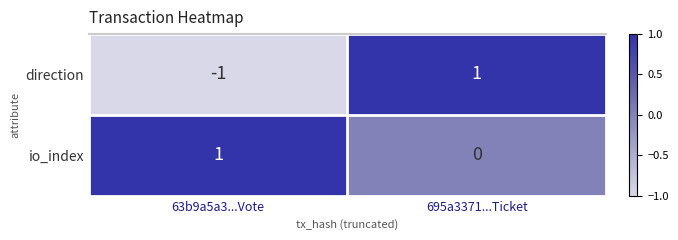

Where is direction nearest to the value 0?

63b9a5a3...Vote